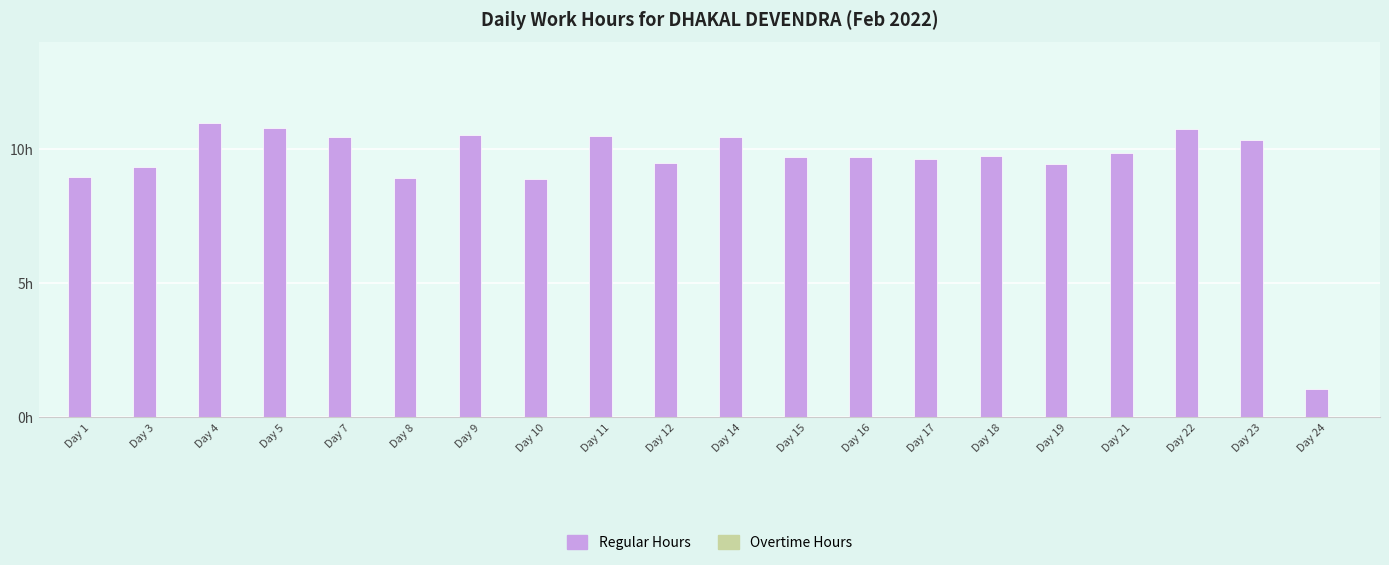

What is the greatest value displayed?

11.0